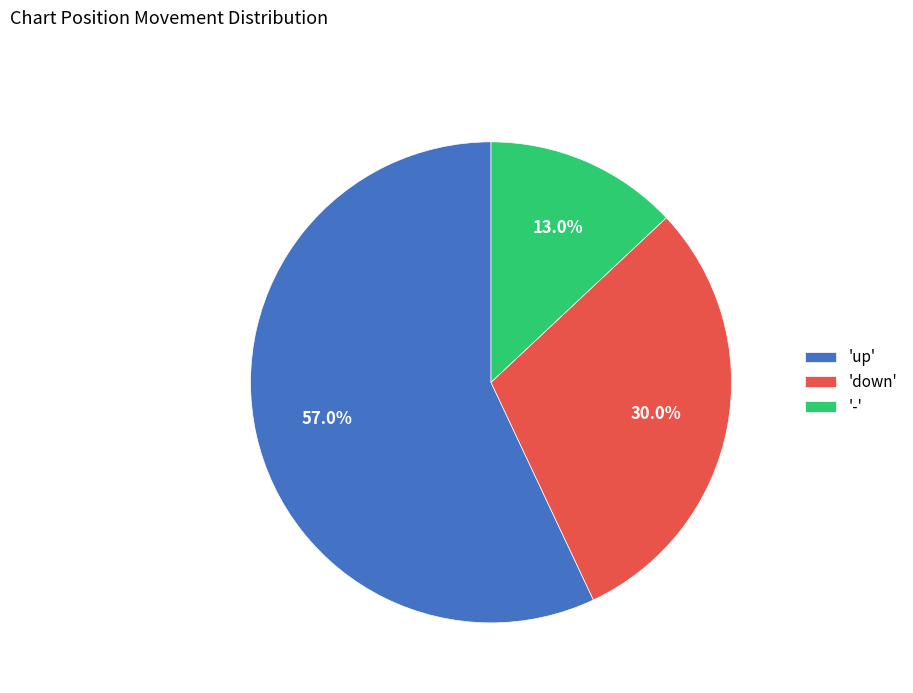

Which category has the smallest portion of the pie?

'-'